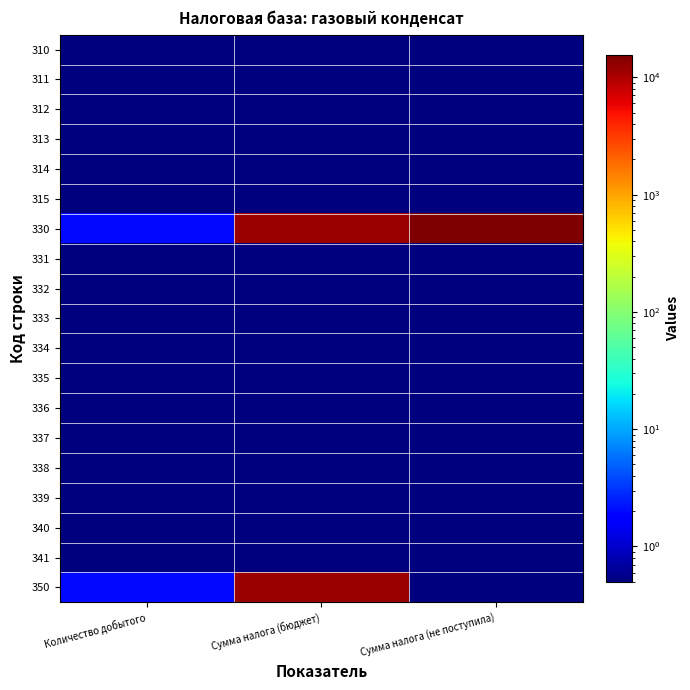

Between Количество добытого and Сумма налога (бюджет), which series saw the biggest shift?

330